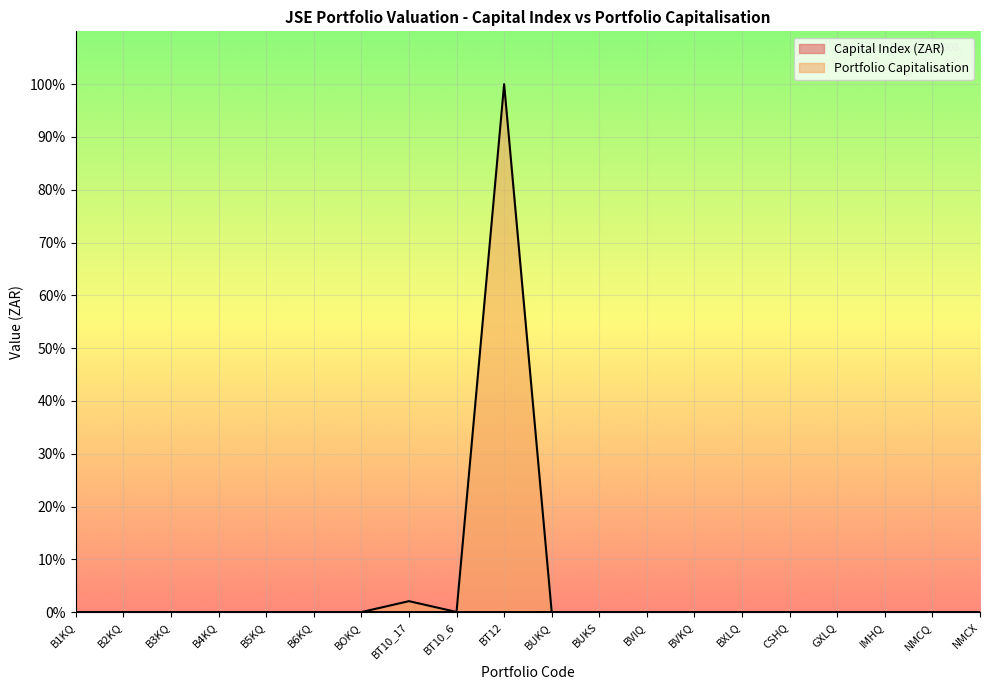

True or false: Portfolio Capitalisation and Capital Index (ZAR) cross at least once.

False